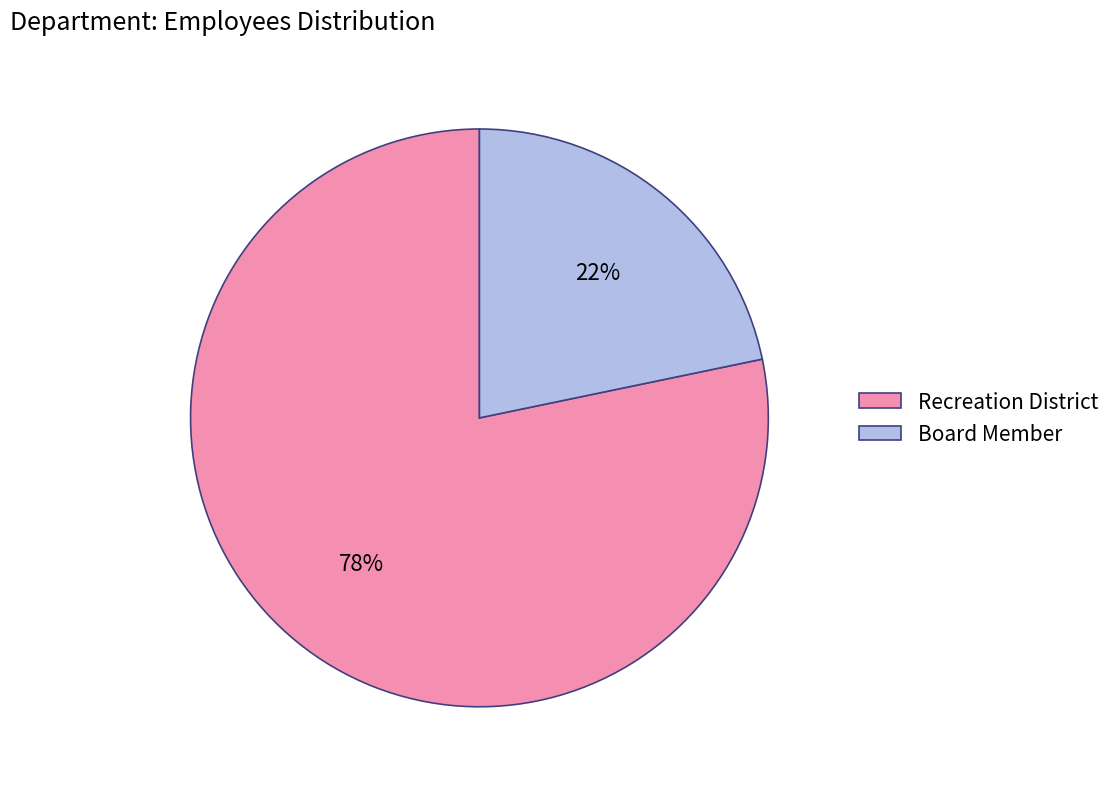

What is the largest slice in the pie chart?

Recreation District